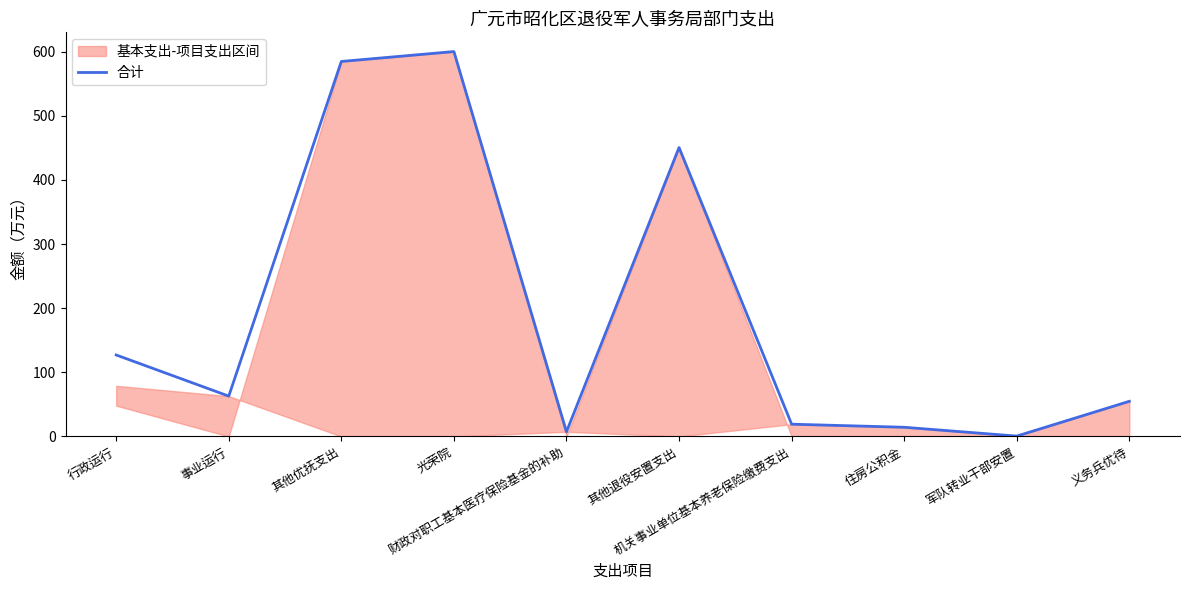

How many data points are less than 62?

5